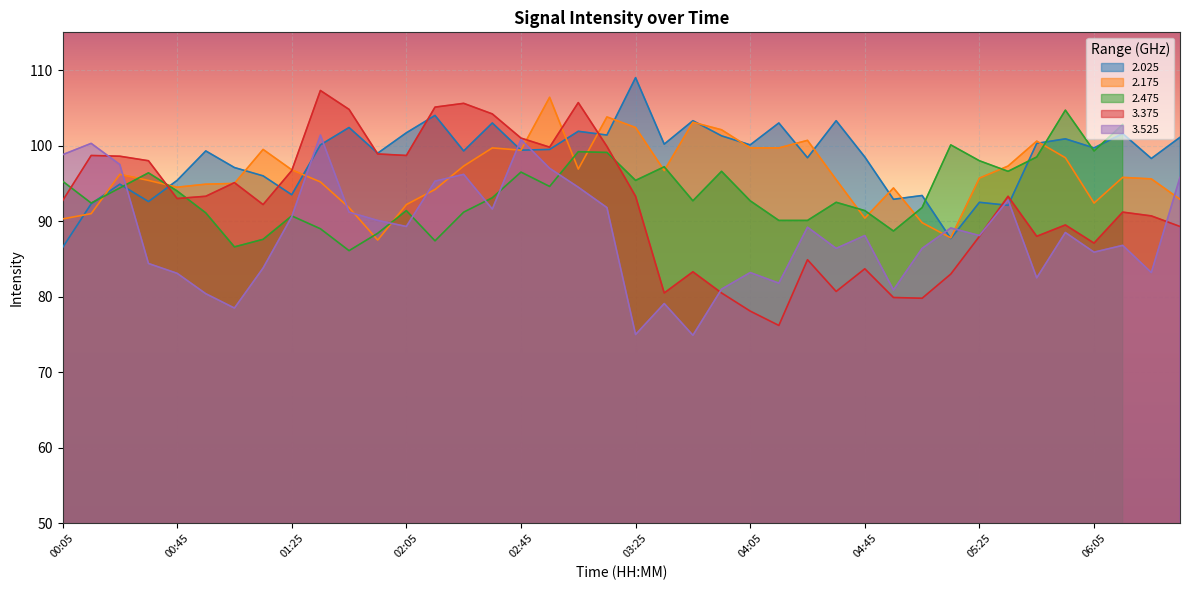

The 3.525 series shows 98.8 at 00:05. True or false?

True